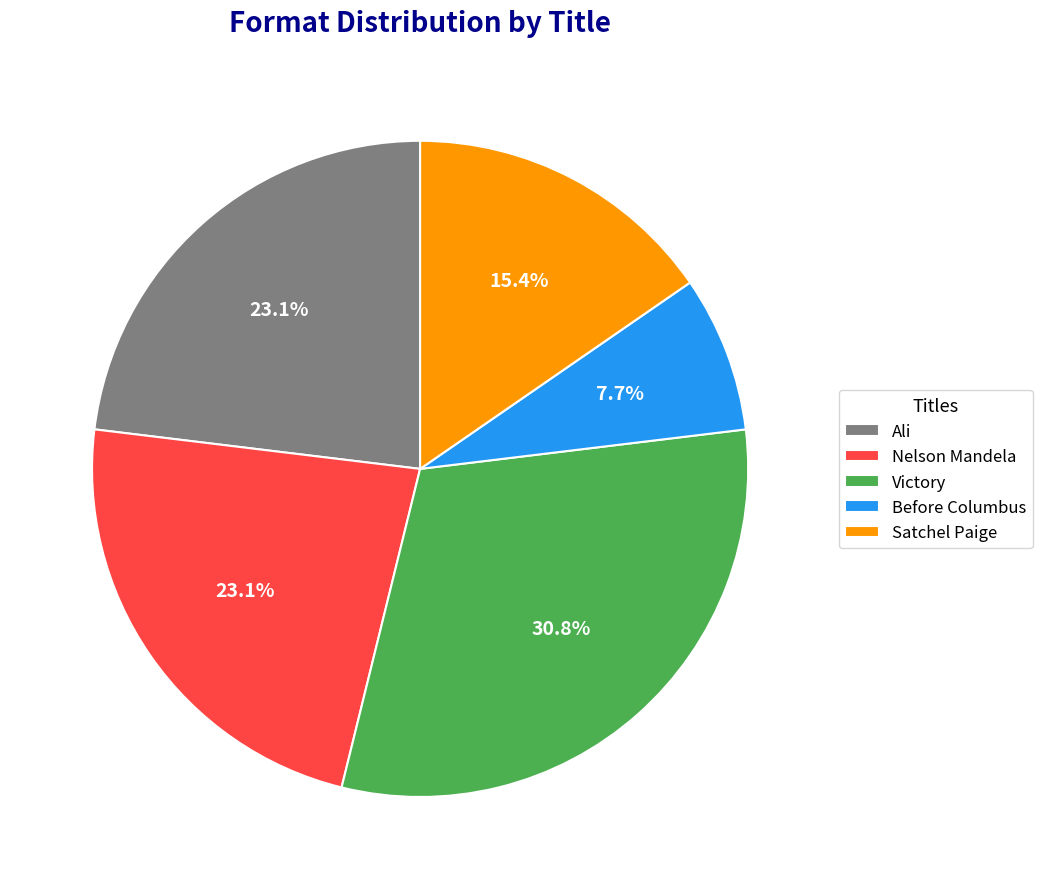

Between Satchel Paige and Ali, which is larger?

Ali